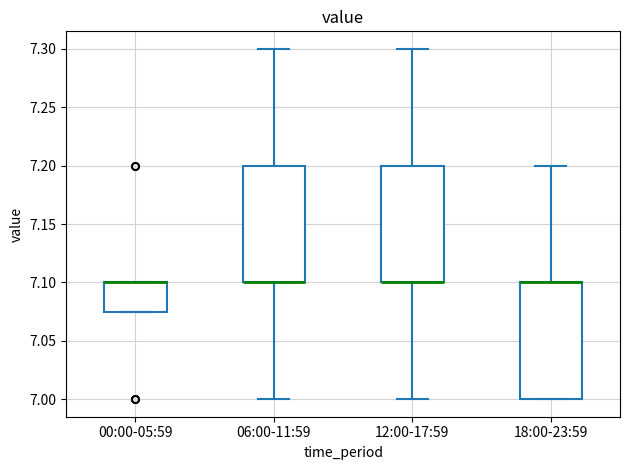

Reading left to right, read every box against the y-axis: the position of its median line, the range the box covers, and the ends of its whiskers. The values are not printed on the chart, so give them approximately, as read against the axis.

00:00-05:59: median 7.100 (drawn on the box's upper edge), box 7.075 to 7.100, whiskers 7.075 to 7.100
06:00-11:59: median 7.100 (drawn on the box's lower edge), box 7.100 to 7.200, whiskers 7.000 to 7.300
12:00-17:59: median 7.100 (drawn on the box's lower edge), box 7.100 to 7.200, whiskers 7.000 to 7.300
18:00-23:59: median 7.100 (drawn on the box's upper edge), box 7.000 to 7.100, whiskers 7.000 to 7.200